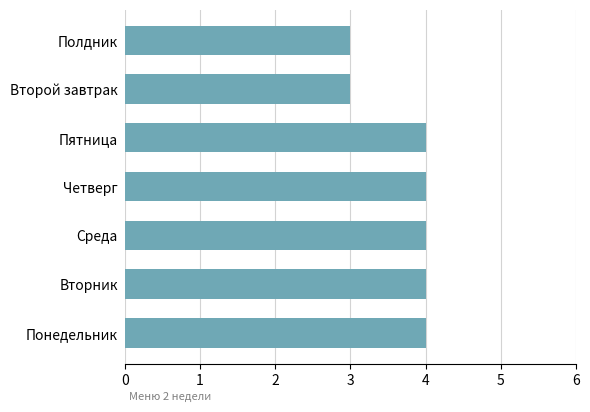

Does the chart contain stacked bars?

No